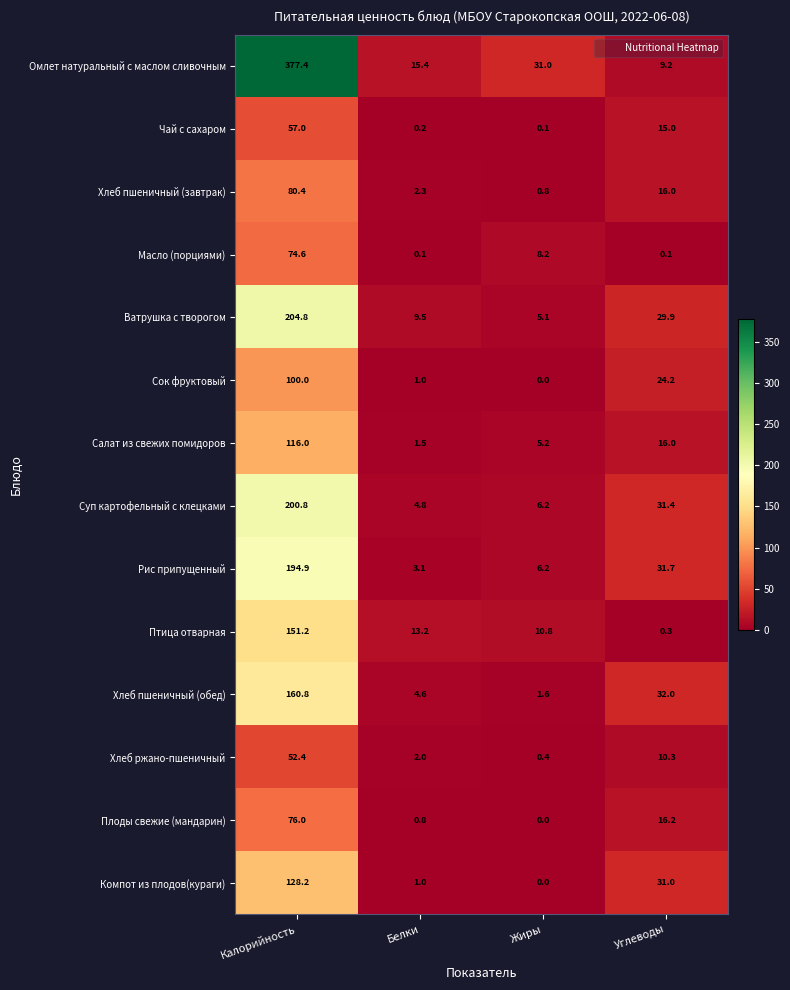

What is the maximum value shown in the chart?

377.4